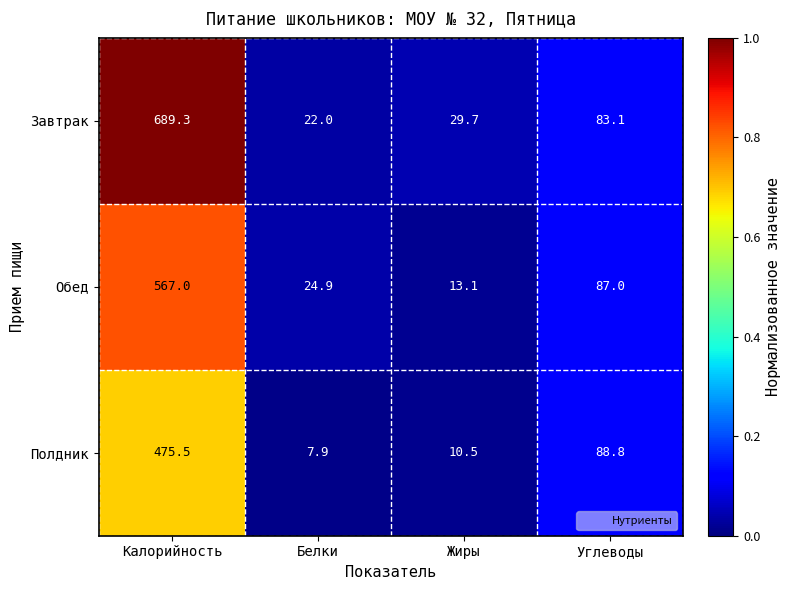

Which series has the widest spread of values?

Завтрак